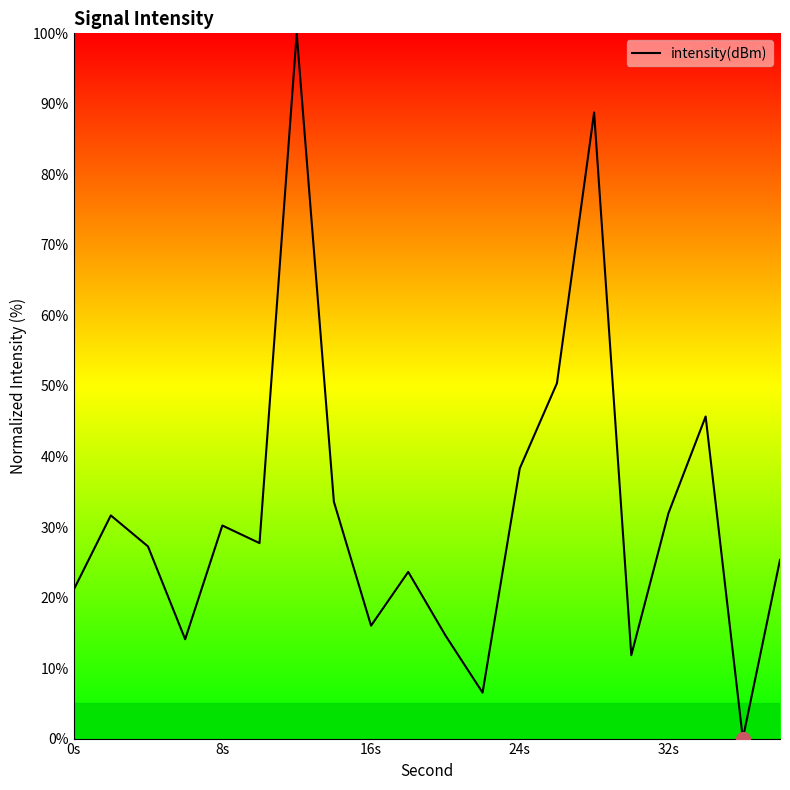

What is the difference between the maximum and minimum values?

100.0